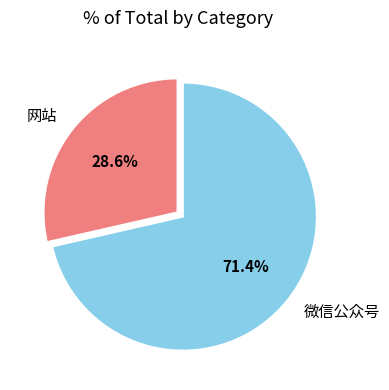

How many segments does this pie chart have?

2